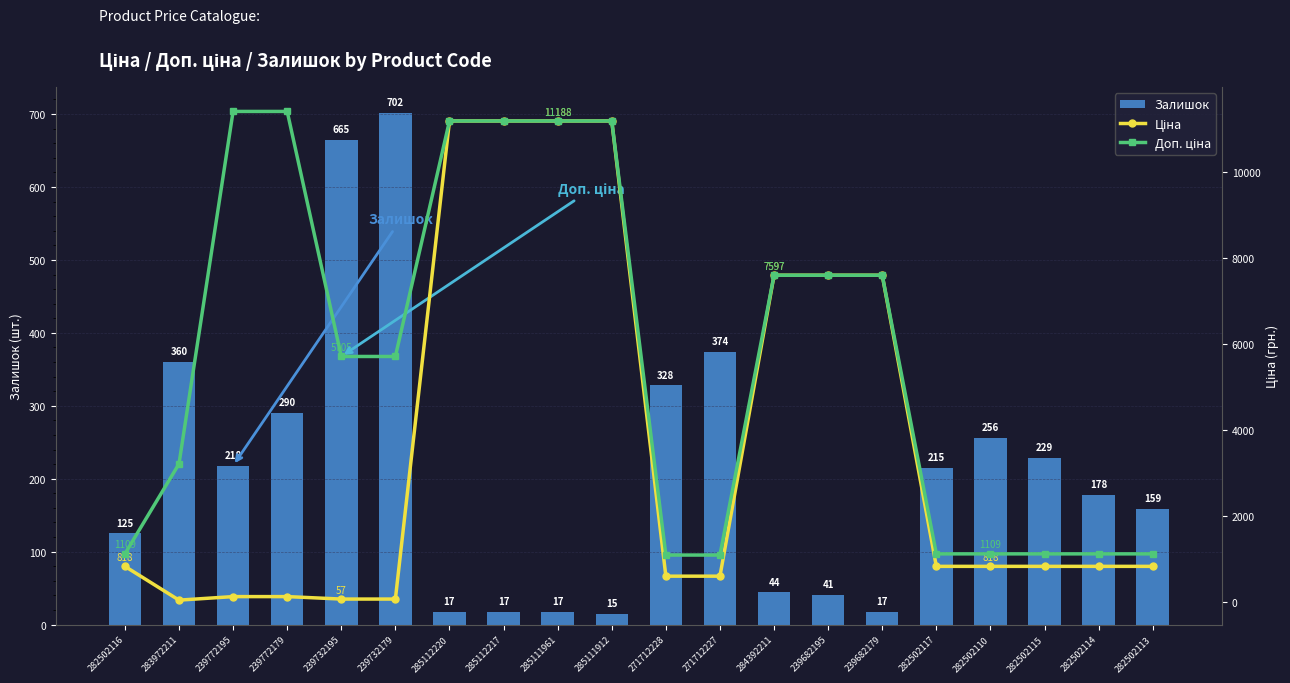

What is the maximum value for Залишок?

702